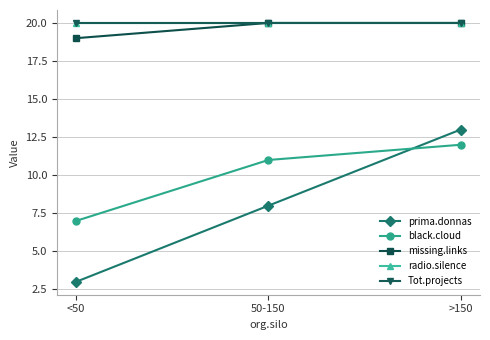

True or false: radio.silence has a value of 32 at <50.

False